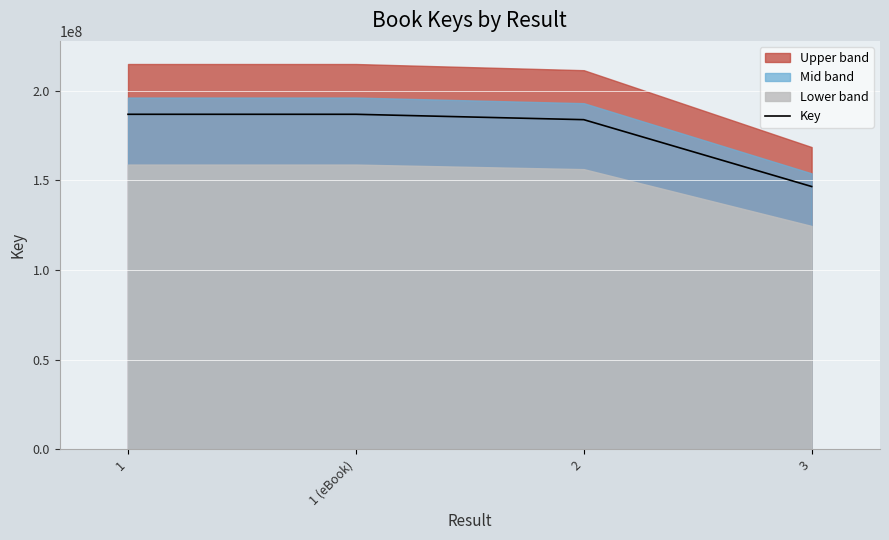

List the labels in order of value, largest first.

1, 1 (eBook), 2, 3